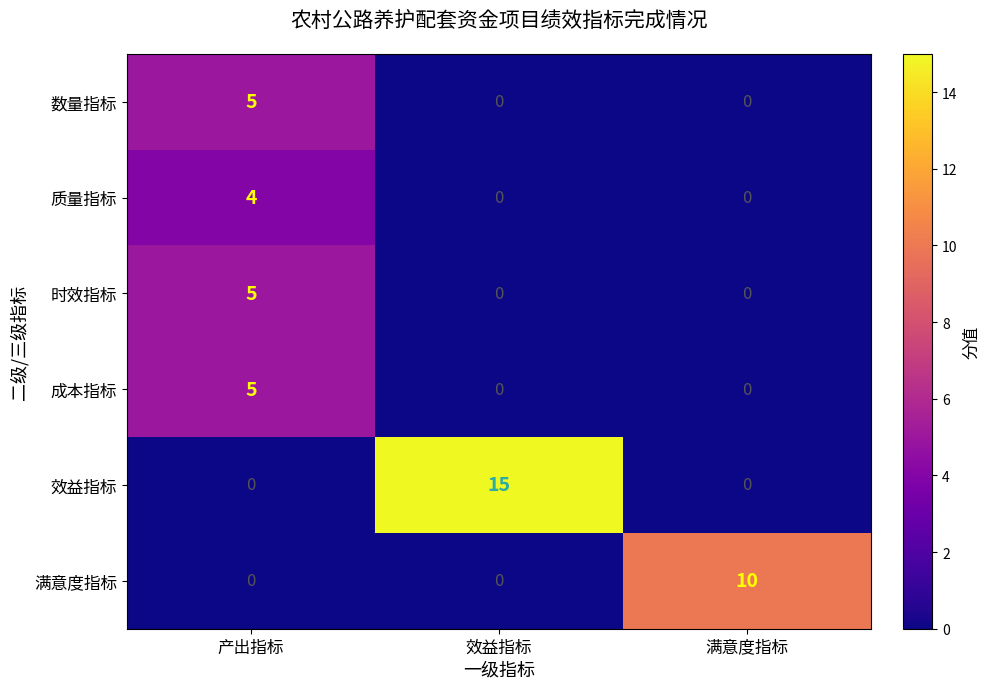

Reading right to left, list all the values displayed in this chart.

数量指标: 满意度指标=0	效益指标=0	产出指标=5
质量指标: 满意度指标=0	效益指标=0	产出指标=4
时效指标: 满意度指标=0	效益指标=0	产出指标=5
成本指标: 满意度指标=0	效益指标=0	产出指标=5
效益指标: 满意度指标=0	效益指标=15	产出指标=0
满意度指标: 满意度指标=10	效益指标=0	产出指标=0